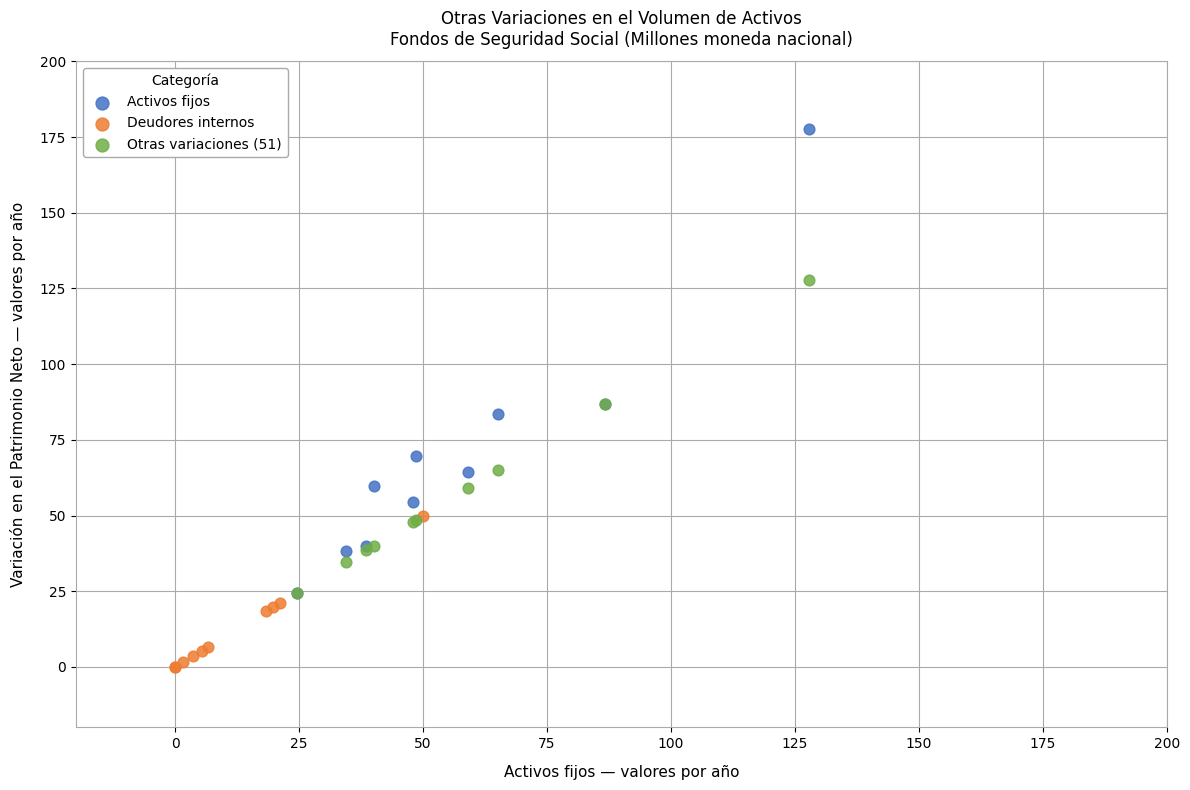

What are all the series names shown in the legend?

Activos fijos, Deudores internos, Otras variaciones (51)